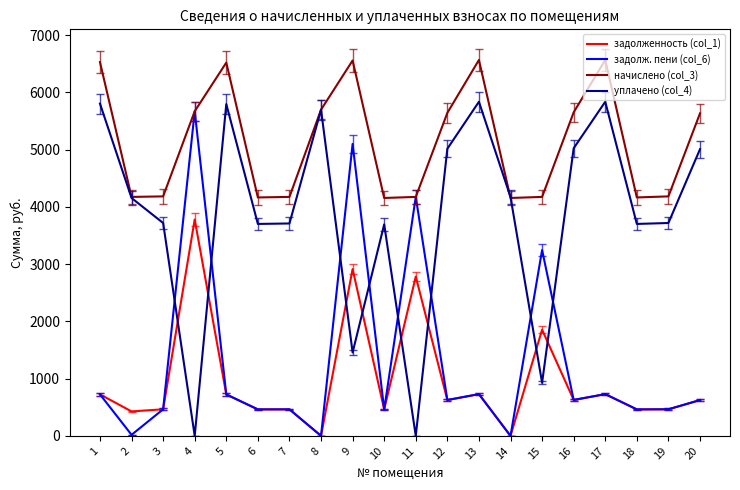

Which series has the largest total across all categories?

начислено (col_3)